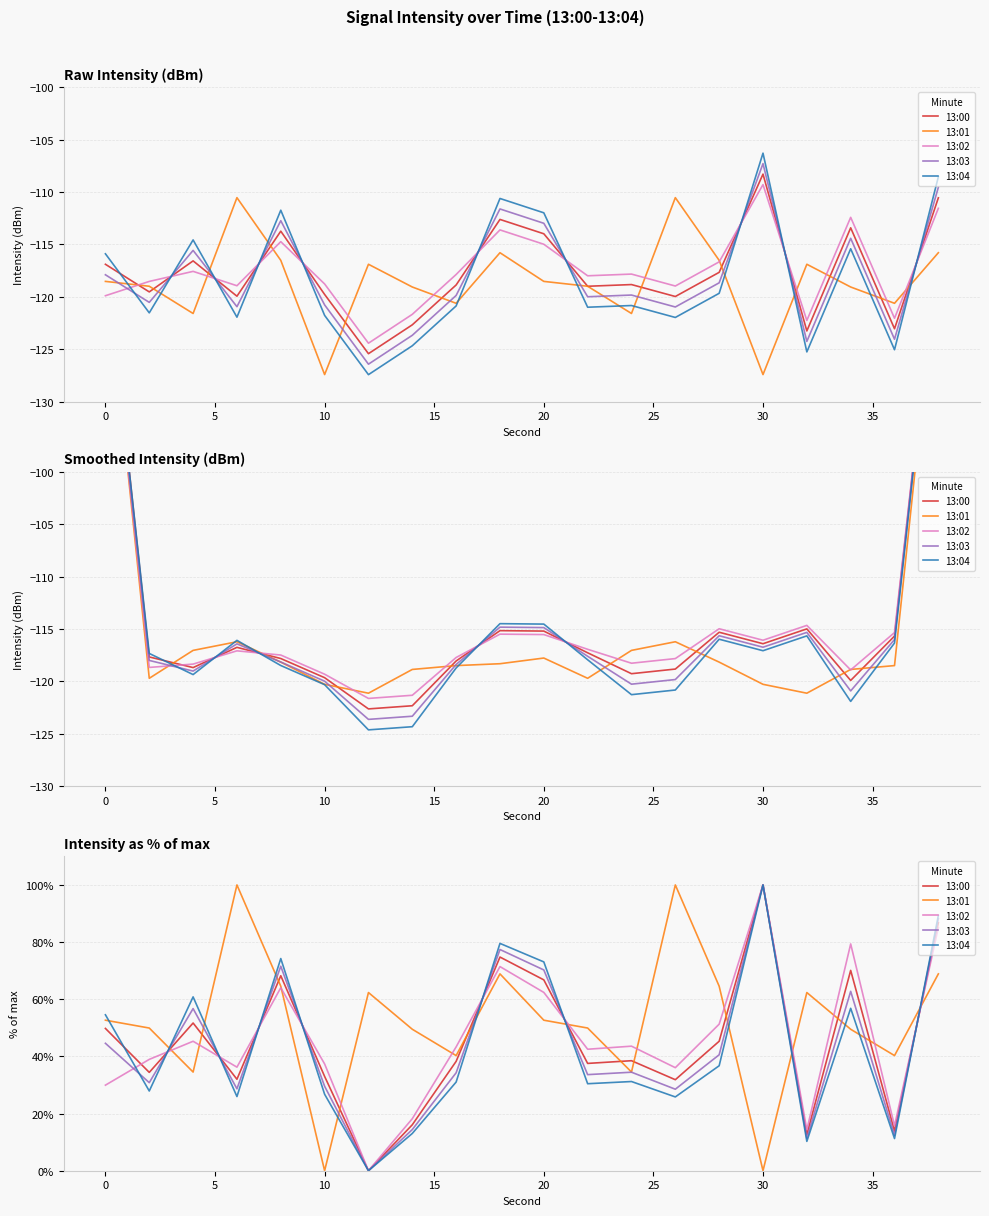

Is the value of 13:03 at 15 greater than the value of 13:02 at 14?

Yes